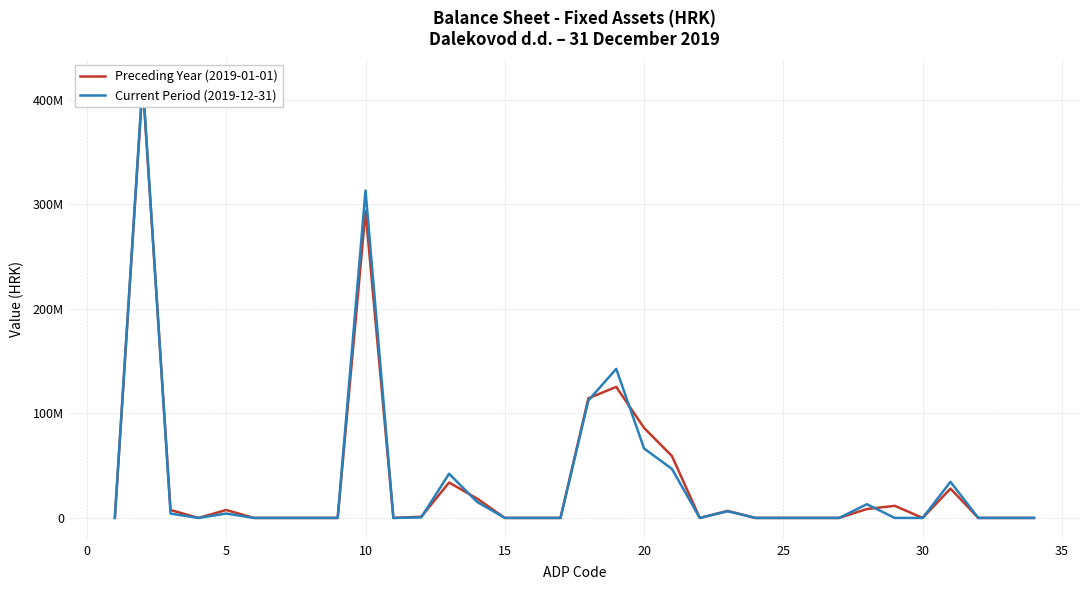

Which series has the largest total across all categories?

Current Period (2019-12-31)